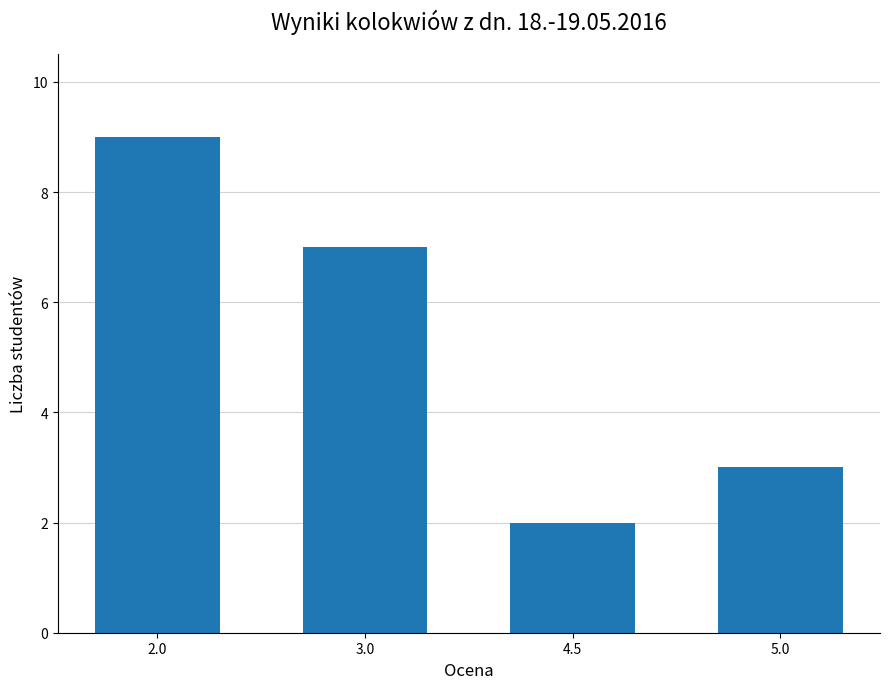

Approximately how many times larger is the value at 5.0 compared to 2.0?

0.3